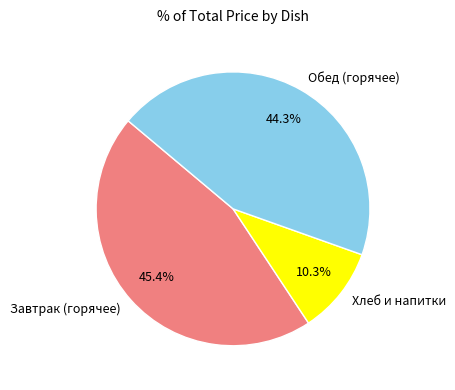

Approximately how many times larger is the value at Завтрак (горячее) compared to Обед (горячее)?

1.0